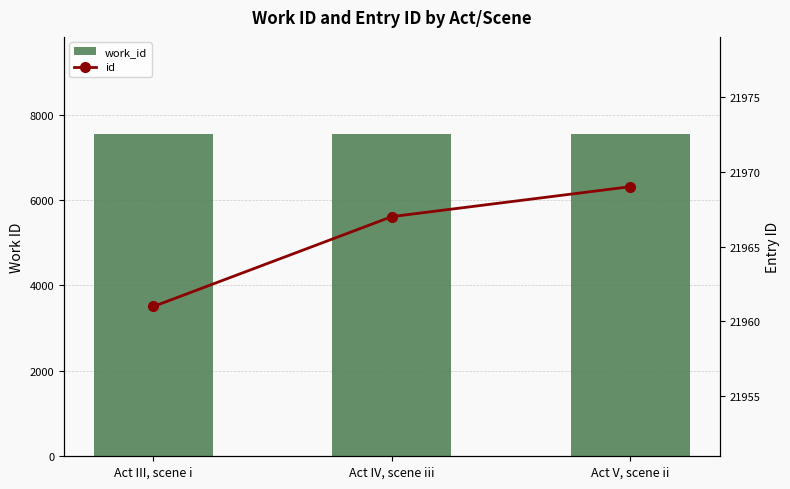

What position from the right is Act IV, scene iii?

2